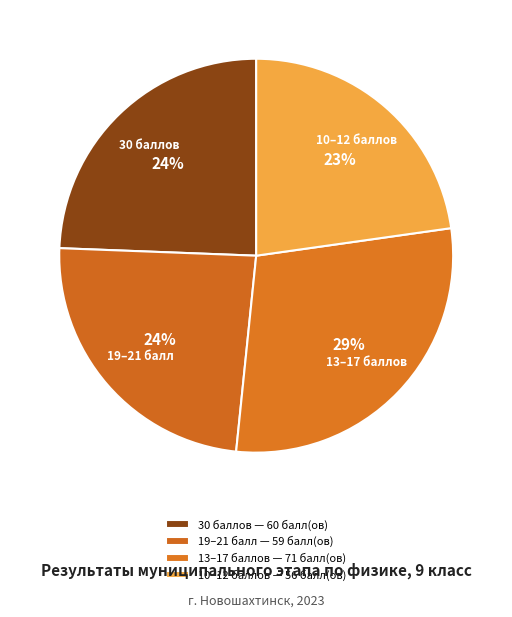

The 10–12 баллов slice represents 23% of the pie. True or false?

True